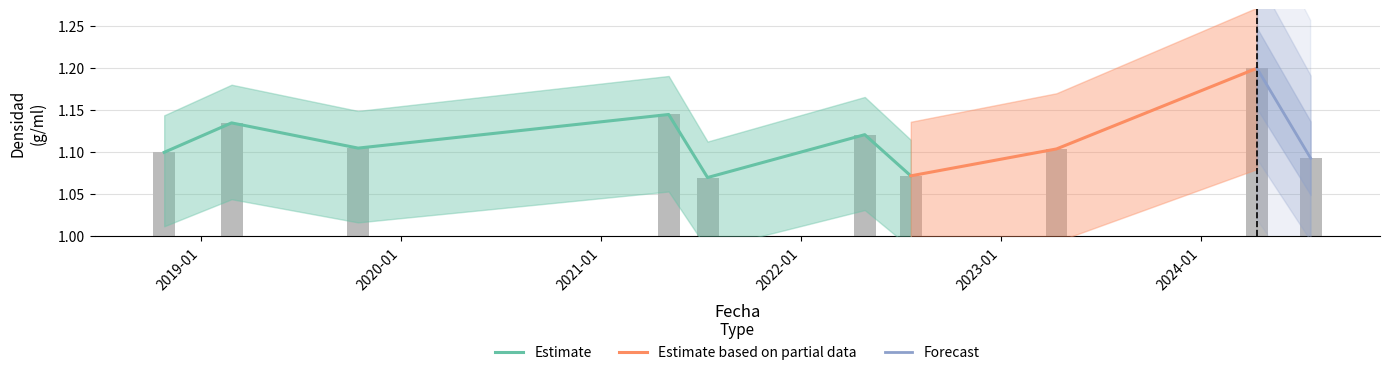

What is the difference between the maximum and minimum values?

0.1